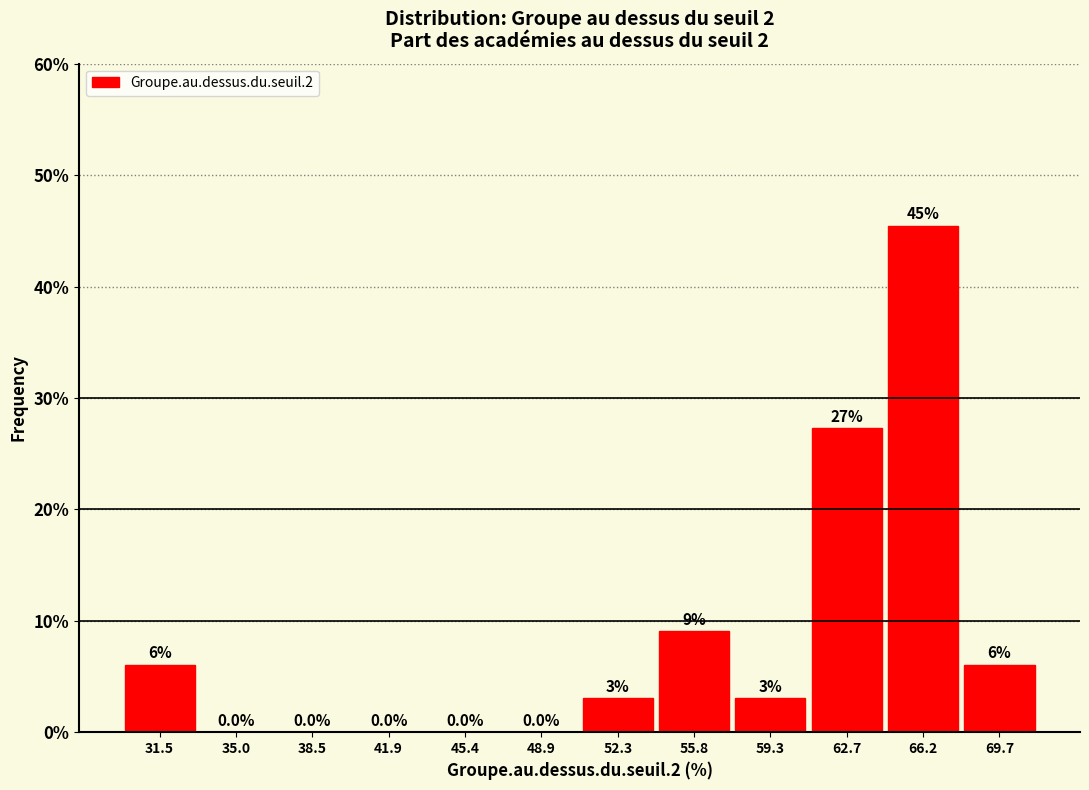

Over which range of the x-axis is the bar tallest?

64.5 to 68.0